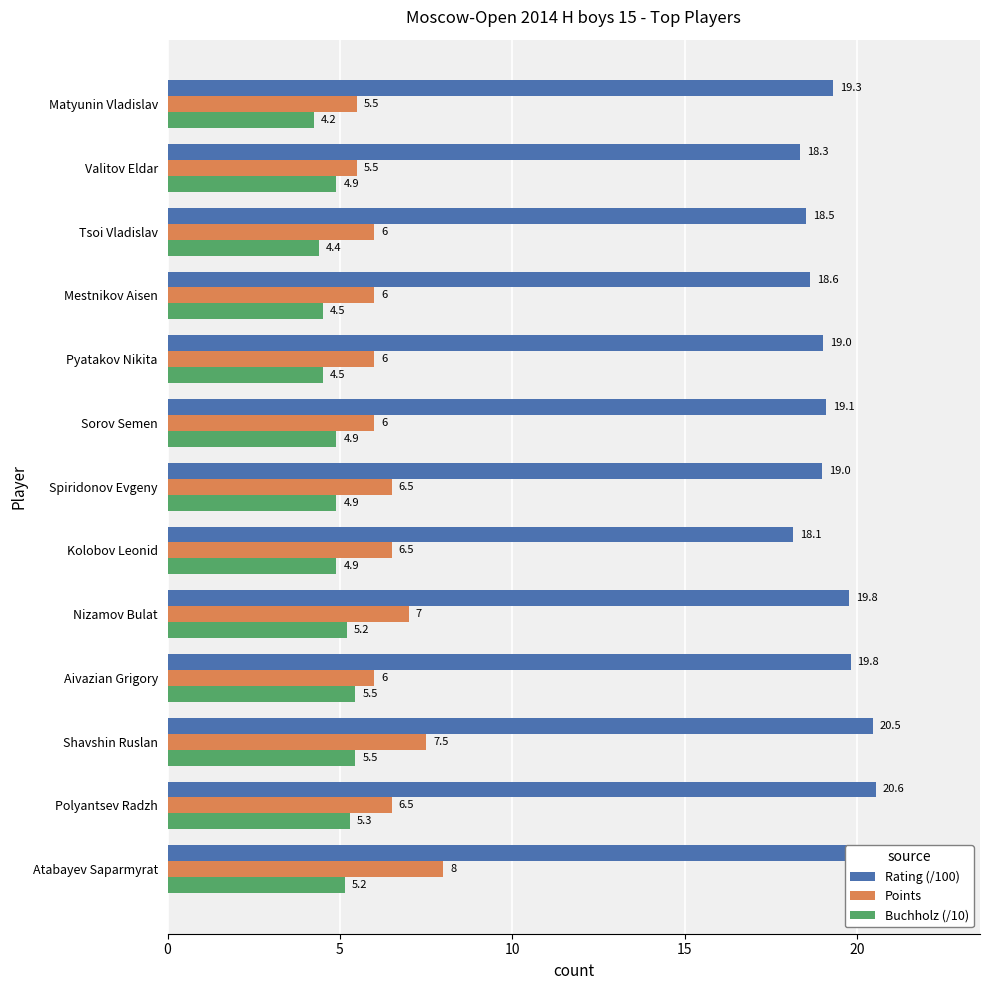

The value of Rating (/100) at Aivazian Grigory is 19.8. True or false?

True